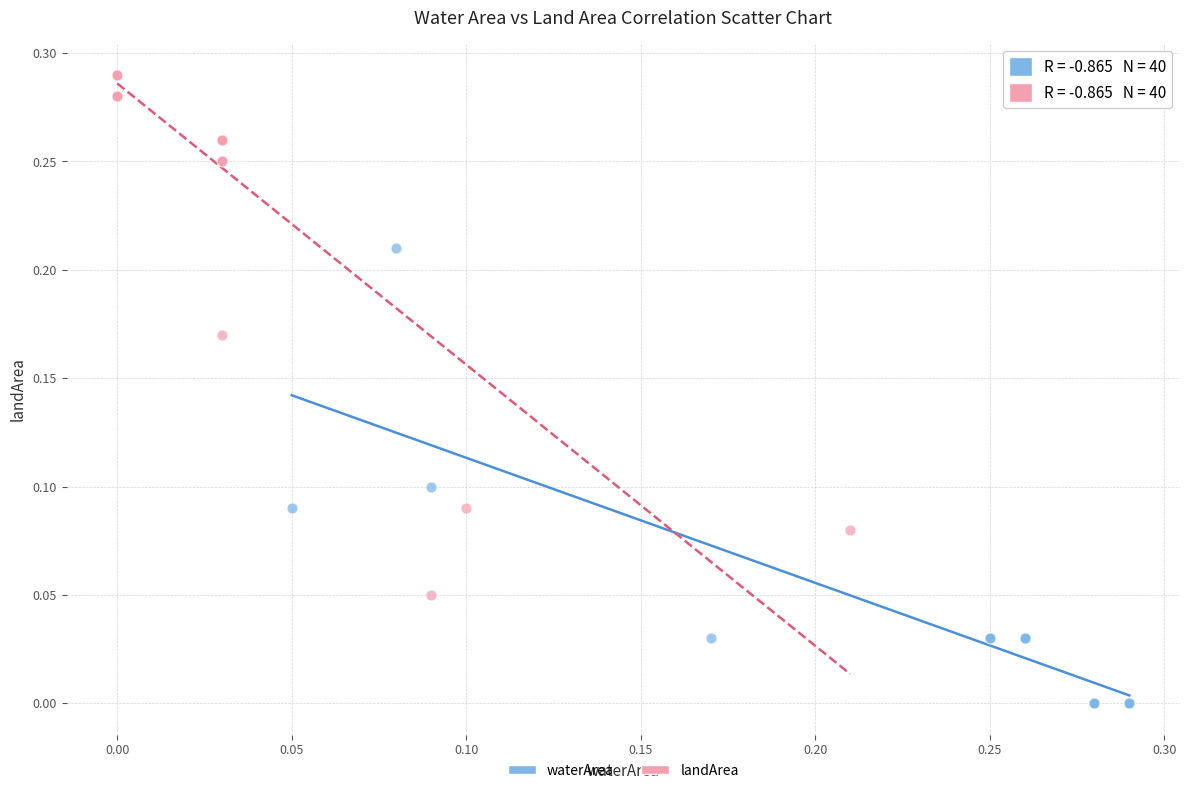

Which series reaches the maximum Y coordinate?

landArea